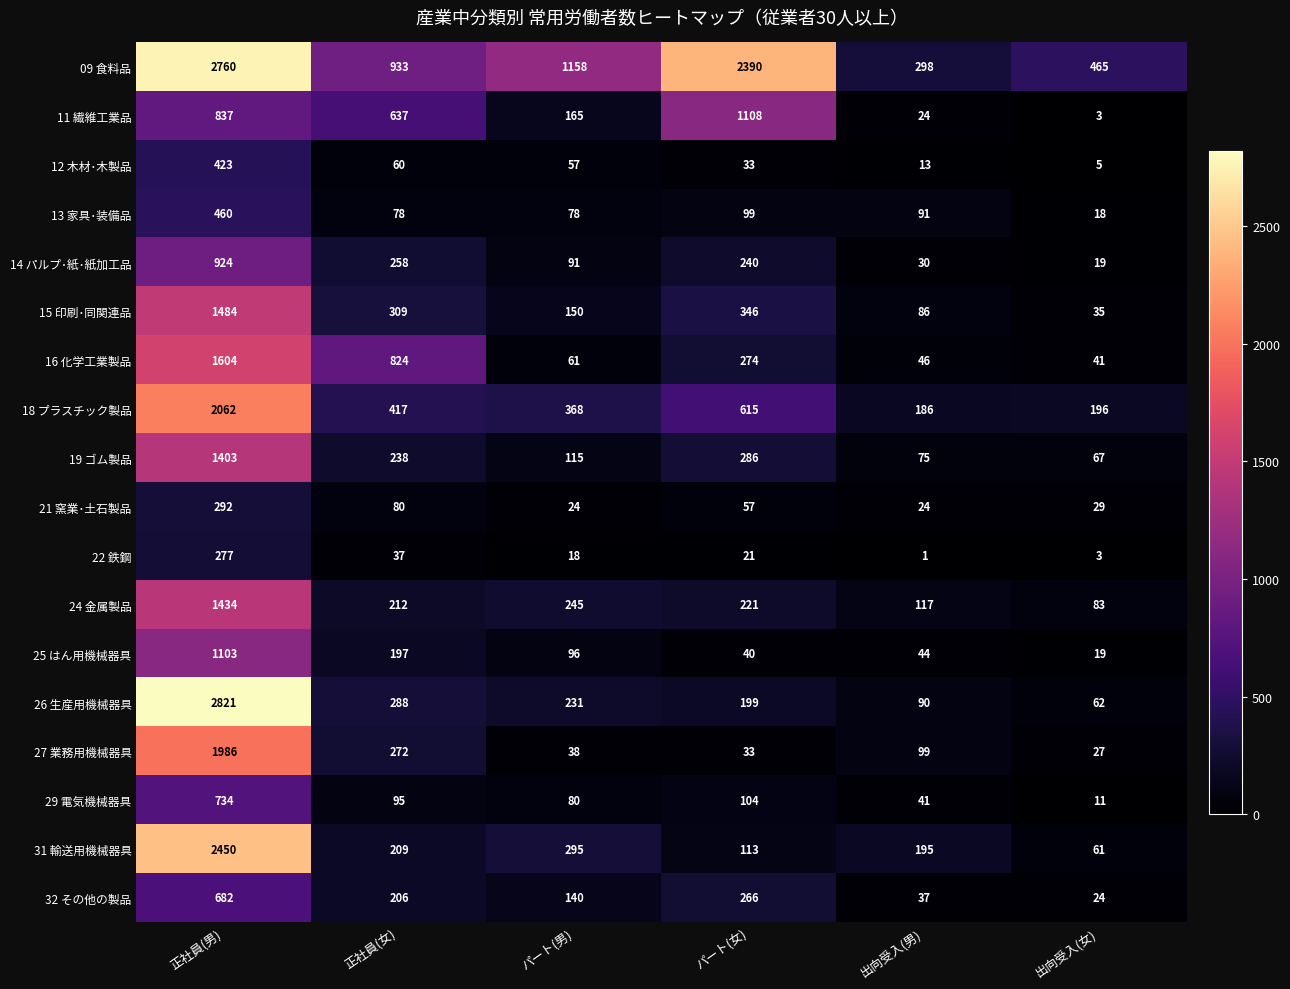

What is the spread (max minus min) of values at パート(女)?

2369